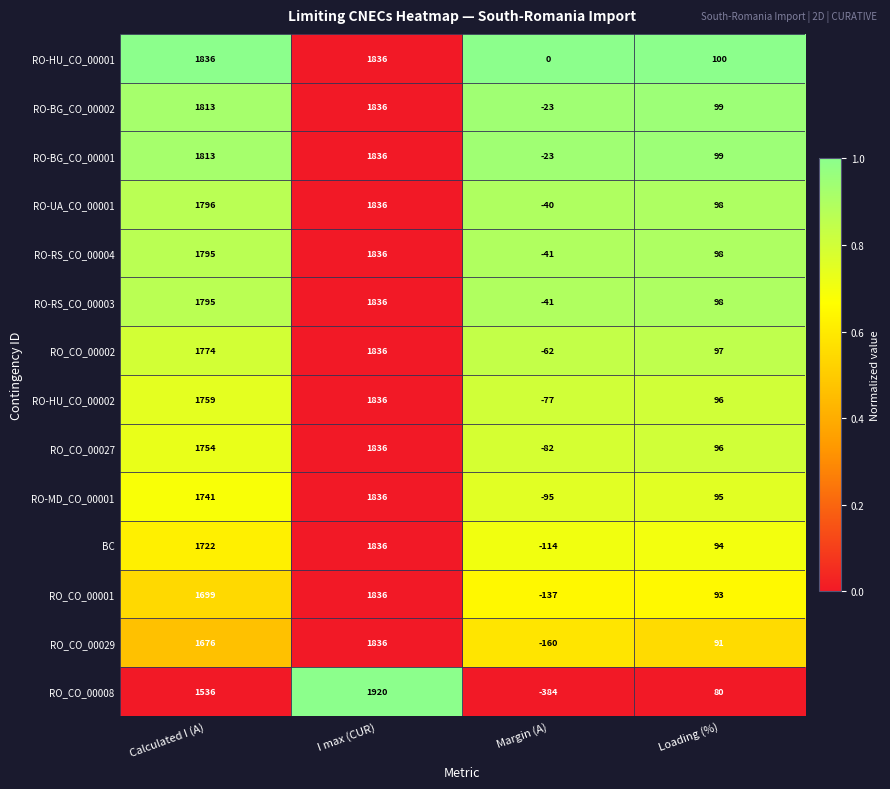

What is the lowest value of the RO_CO_00029 series?

-160